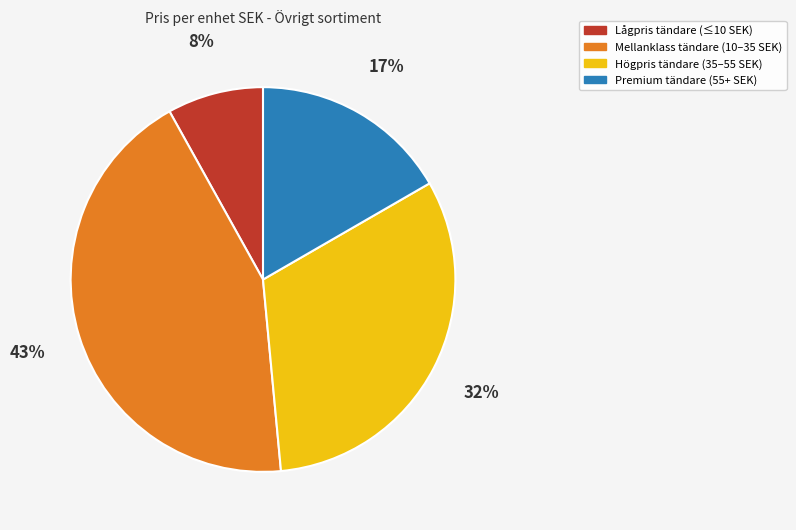

Is the sum of Premium tändare (55+ SEK) and Mellanklass tändare (10–35 SEK) greater than half?

Yes